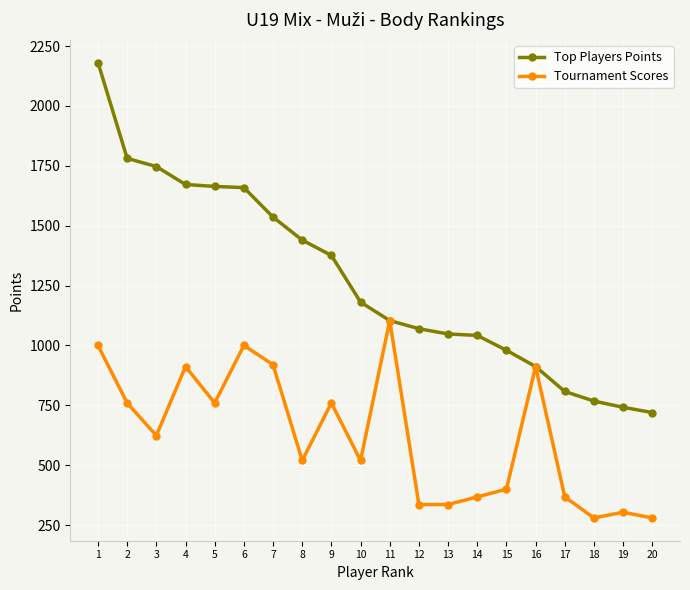

Where is Top Players Points nearest to the value 1450?

8